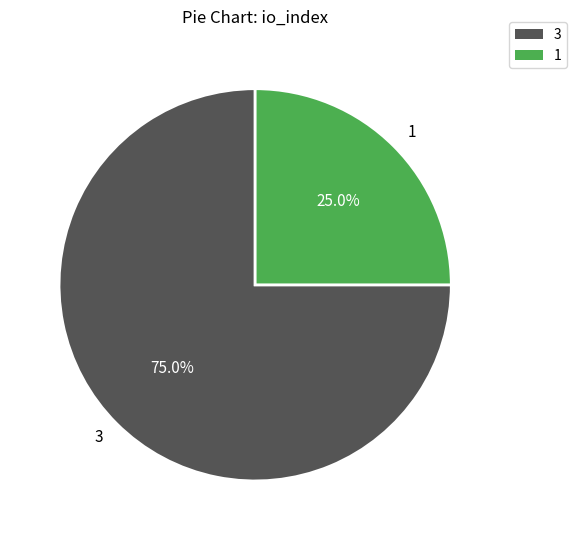

What percentage do 1 and 3 together represent?

100.0%